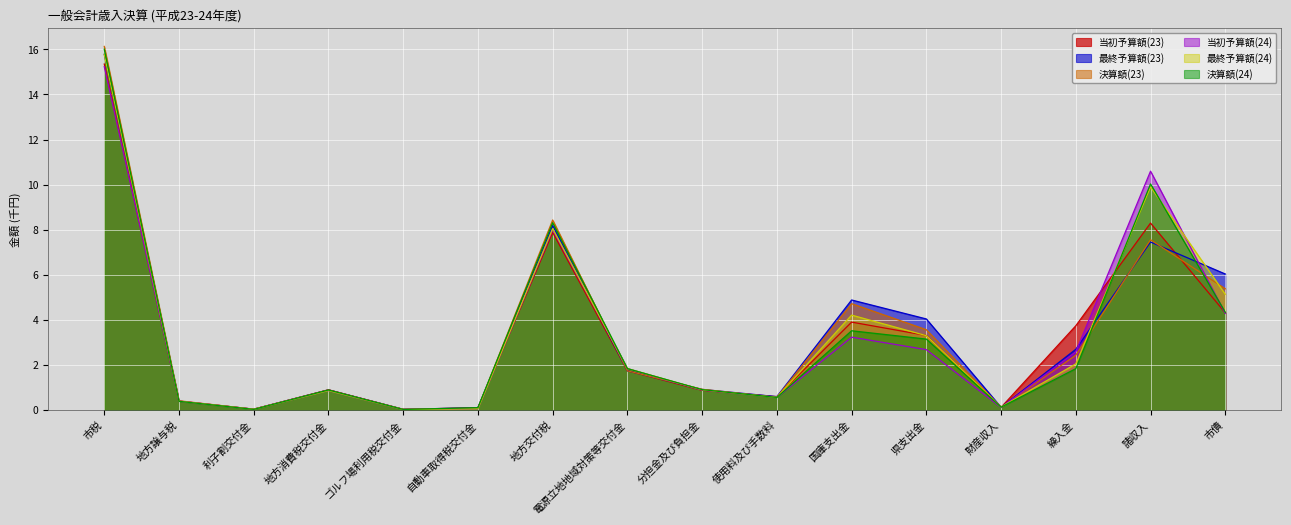

Which series ends up on top after the final intersection of 当初予算額(24) and 決算額(24)?

決算額(24)